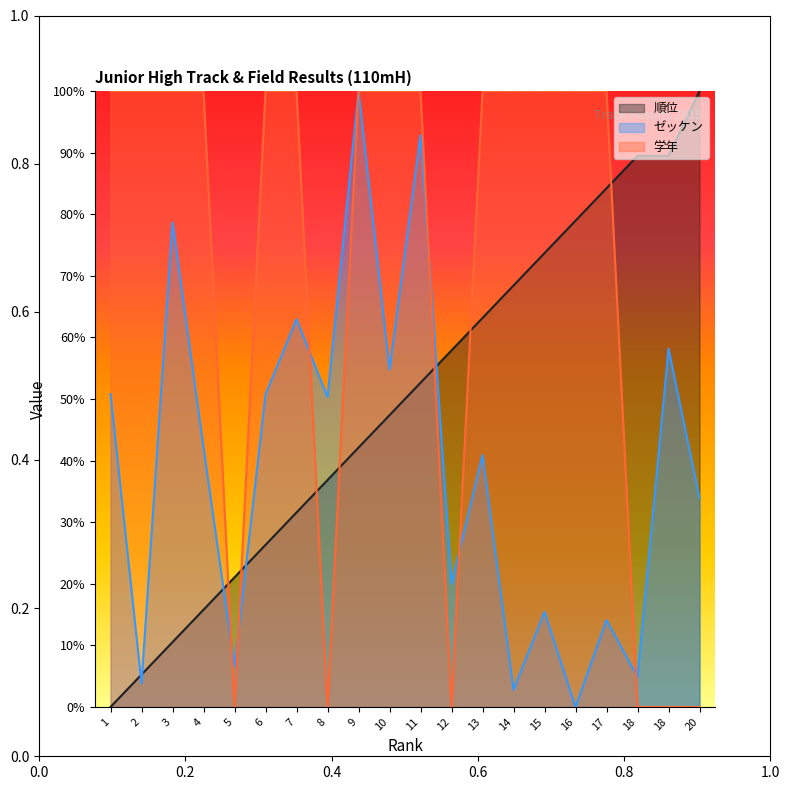

Reading left to right, transcribe all the data shown in this chart.

順位: 1=0.0	2=0.1	3=0.1	4=0.2	5=0.2	6=0.3	7=0.3	8=0.4	9=0.4	10=0.5	11=0.5	12=0.6	13=0.6	14=0.7	15=0.7	16=0.8	17=0.8	18=0.9	18=0.9	20=1.0
ゼッケン: 1=0.5	2=0.0	3=0.8	4=0.4	5=0.1	6=0.5	7=0.6	8=0.5	9=1.0	10=0.5	11=0.9	12=0.2	13=0.4	14=0.0	15=0.2	16=0.0	17=0.1	18=0.0	18=0.6	20=0.3
学年: 1=1.0	2=1.0	3=1.0	4=1.0	5=0.0	6=1.0	7=1.0	8=0.0	9=1.0	10=1.0	11=1.0	12=0.0	13=1.0	14=1.0	15=1.0	16=1.0	17=1.0	18=0.0	18=0.0	20=0.0